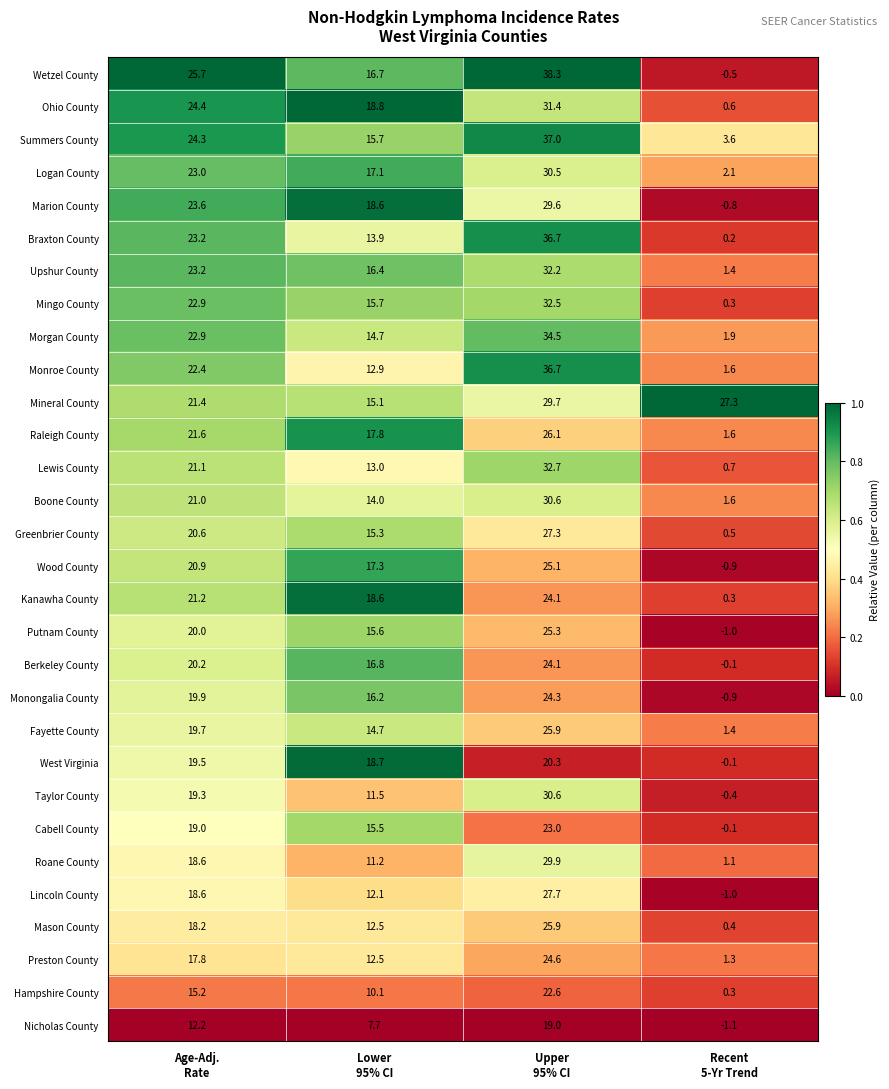

Which series has the widest spread of values?

Wetzel County